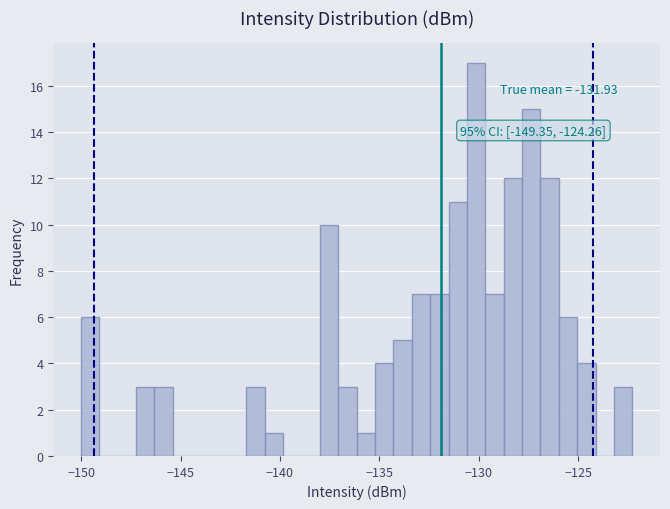

Read against the x-axis, roughly where is the centre of the tallest bar?

-130.0